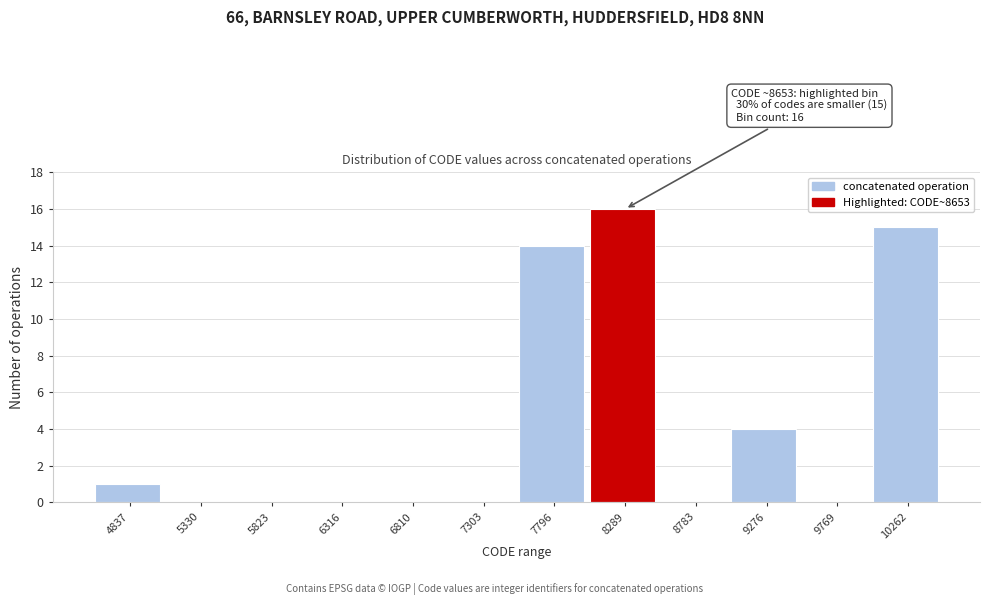

Reading left to right, transcribe all the data shown in this chart.

4837=1	5330=0	5823=0	6316=0	6810=0	7303=0	7796=14	8289=16	8783=0	9276=4	9769=0	10262=15